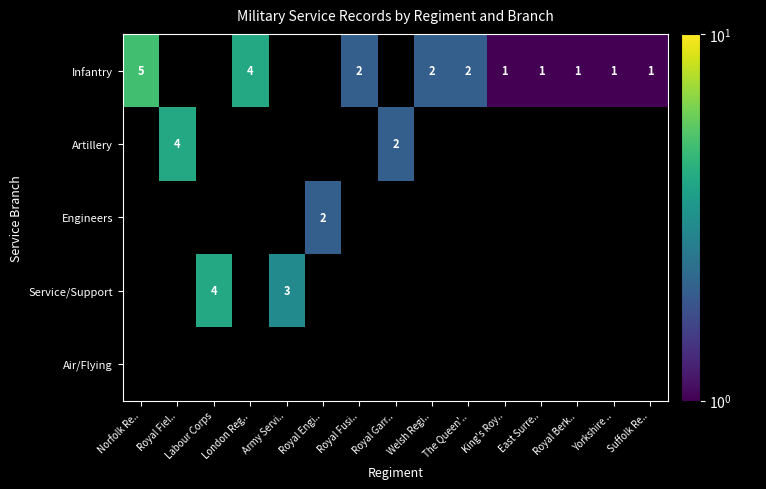

True or false: Infantry has a value of 1.0 at Norfolk Re...

False